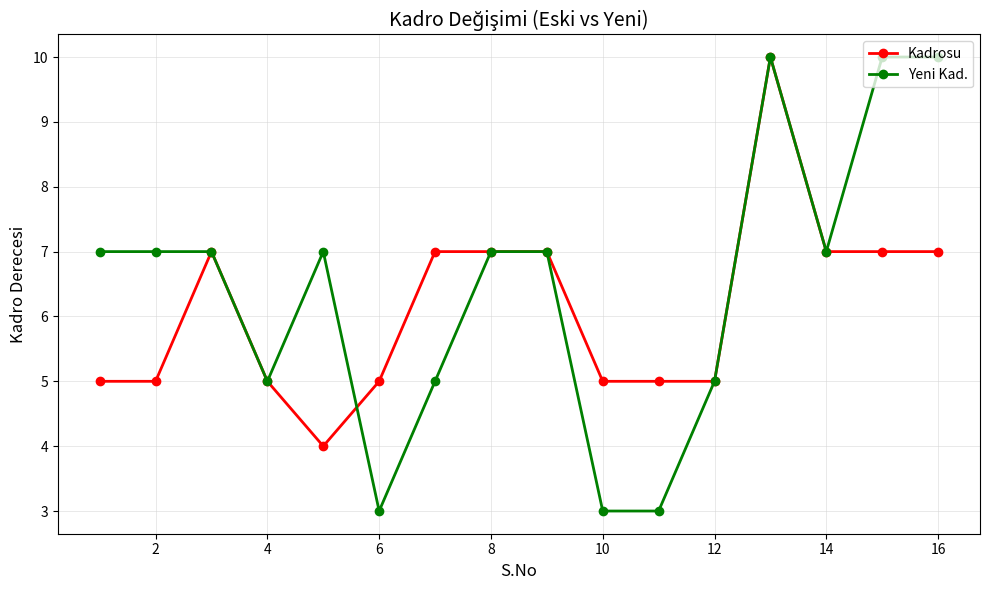

What is the highest value of the Kadrosu series?

10